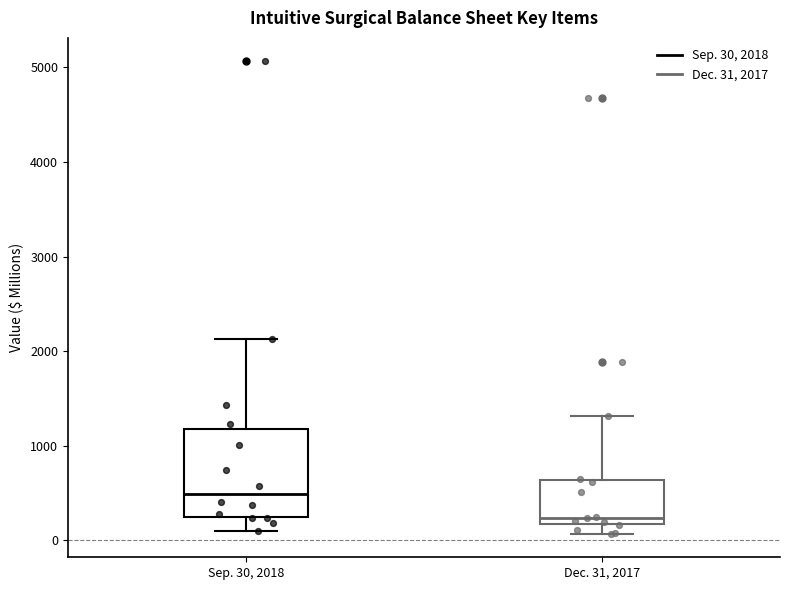

Which box has the highest median line?

Sep. 30, 2018